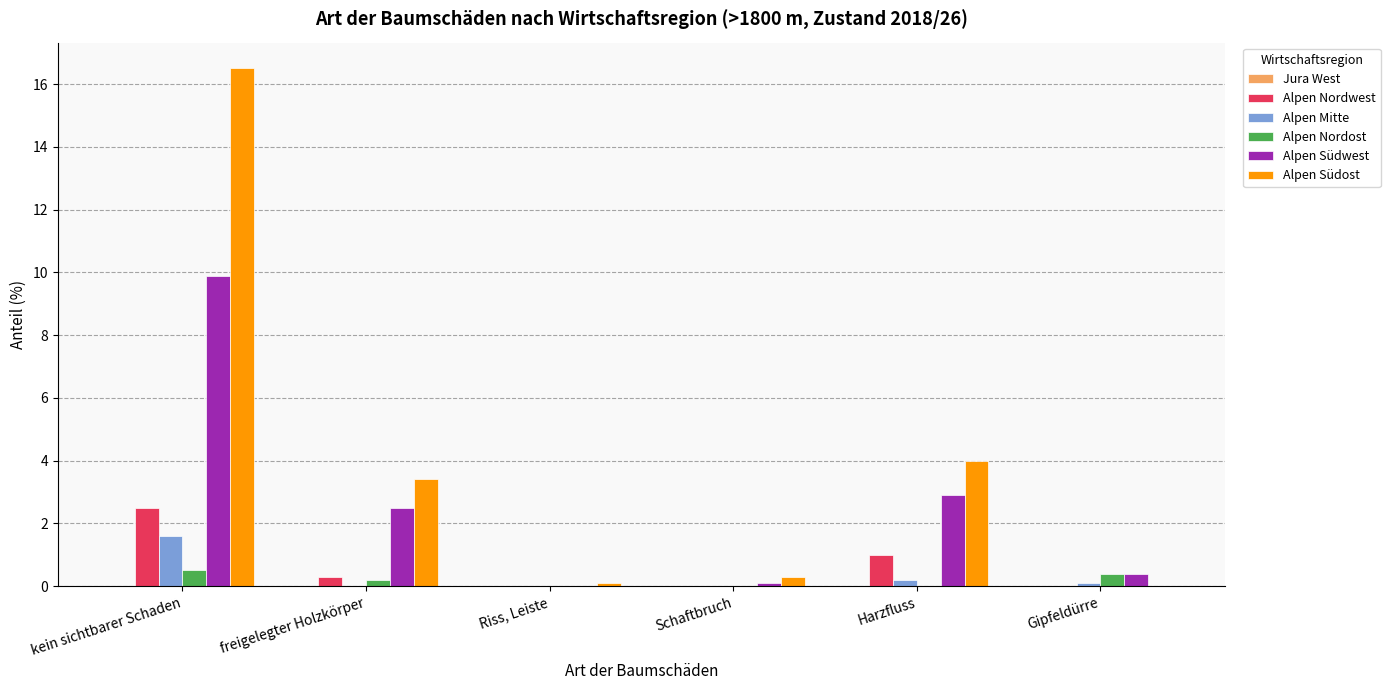

What is the greatest value displayed?

16.5